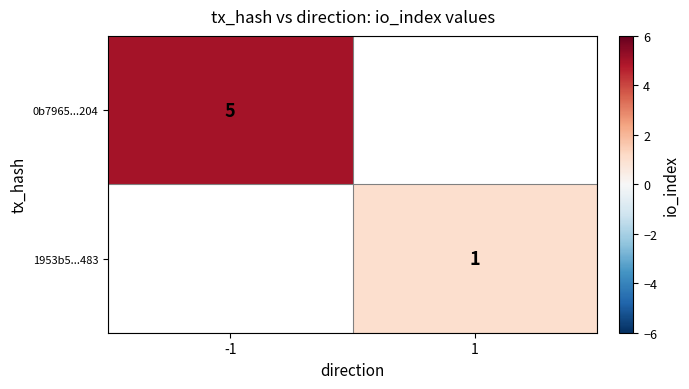

Is it true that 1953b5...483 equals 2 at 1?

False